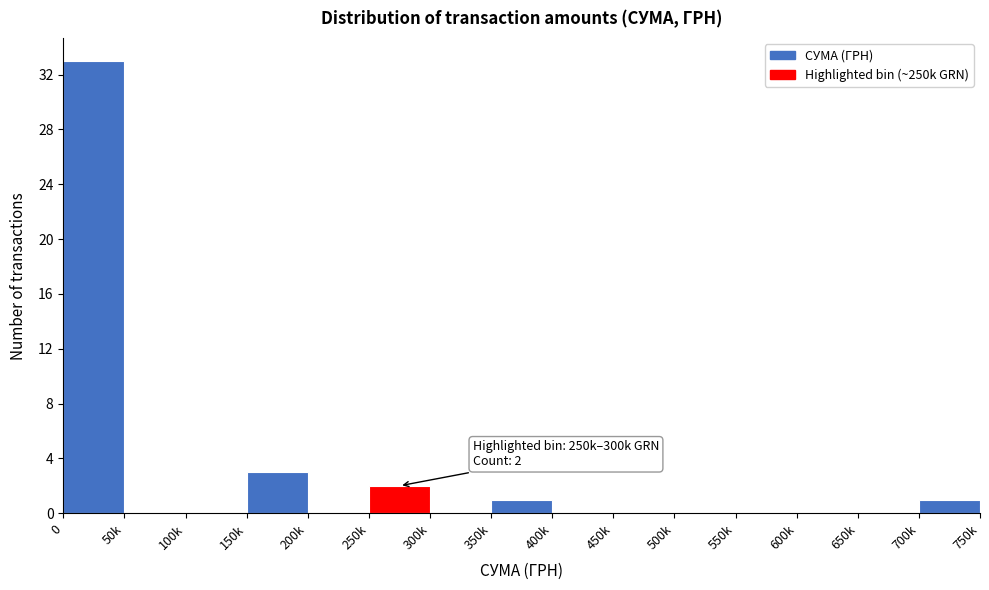

Reading right to left, what are all the values shown in this chart?

700k=1	650k=0	600k=0	550k=0	500k=0	450k=0	400k=0	350k=1	300k=0	250k=2	200k=0	150k=3	100k=0	50k=0	0=33